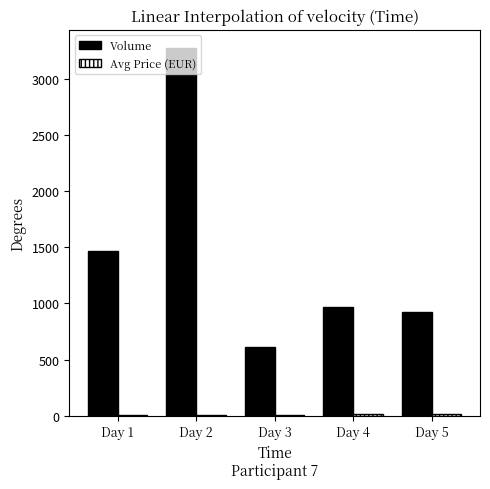

Where is Volume nearest to the value 1944?

Day 1